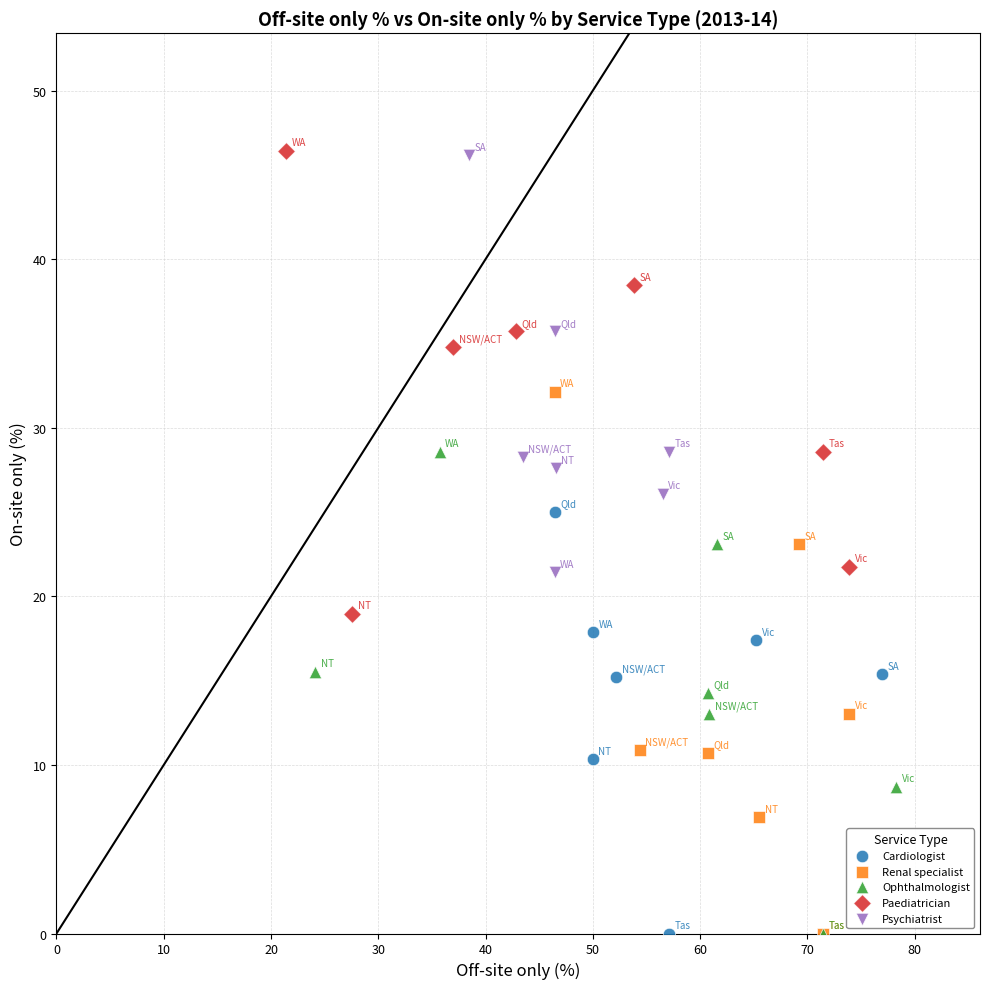

Which series has the widest spread of Y values?

Renal specialist